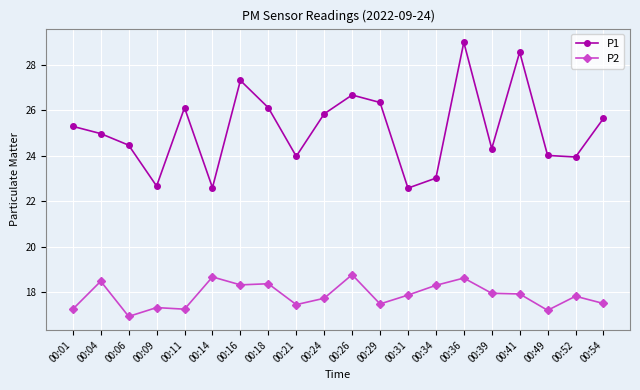

At which category does P2 reach its first local valley?

00:06